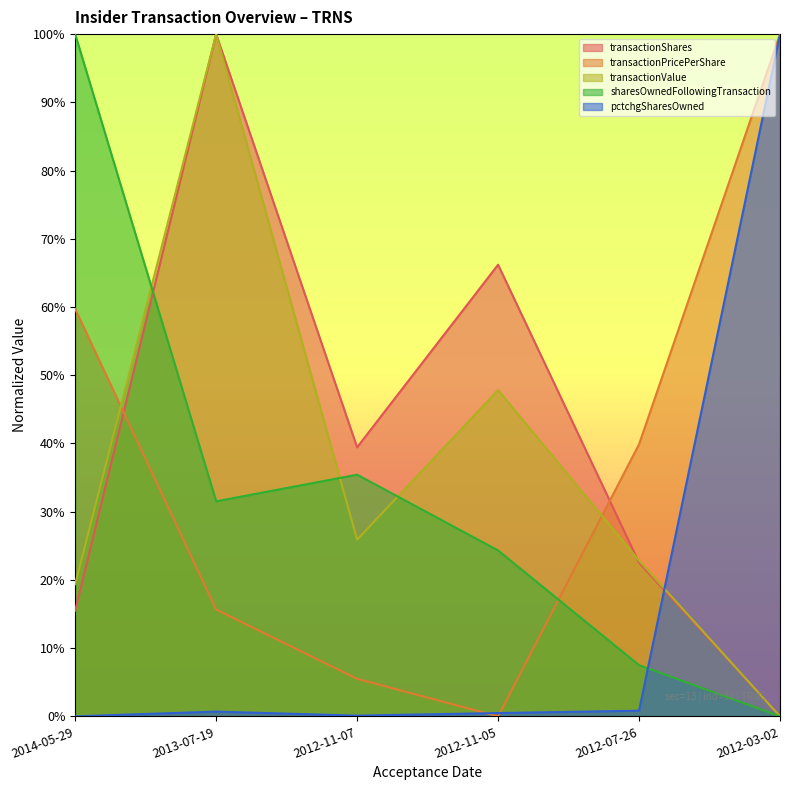

Rank the series by their maximum value, from lowest to highest.

transactionShares, transactionPricePerShare, transactionValue, sharesOwnedFollowingTransaction, pctchgSharesOwned